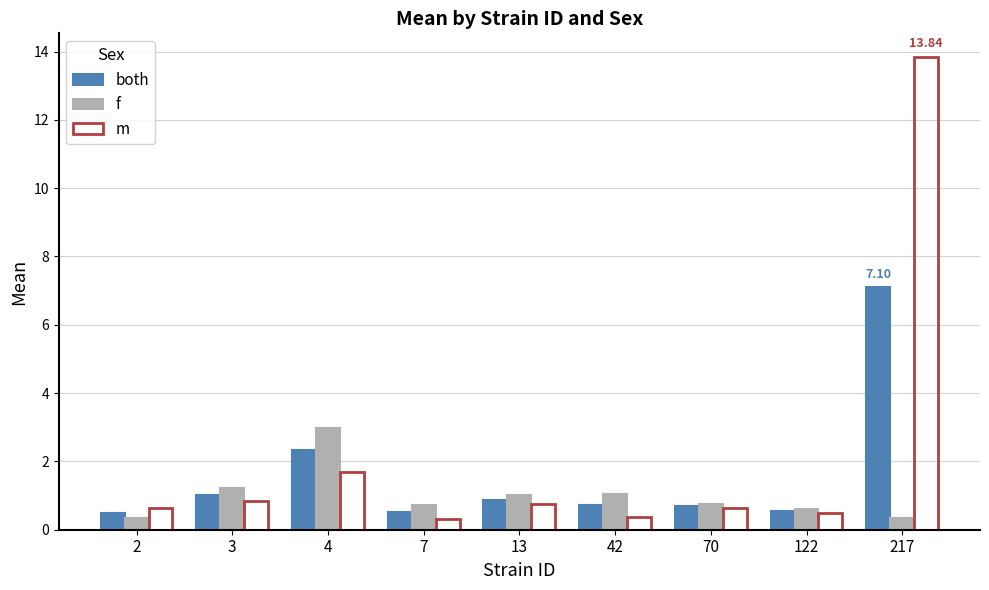

What is the average value of the both series?

1.6